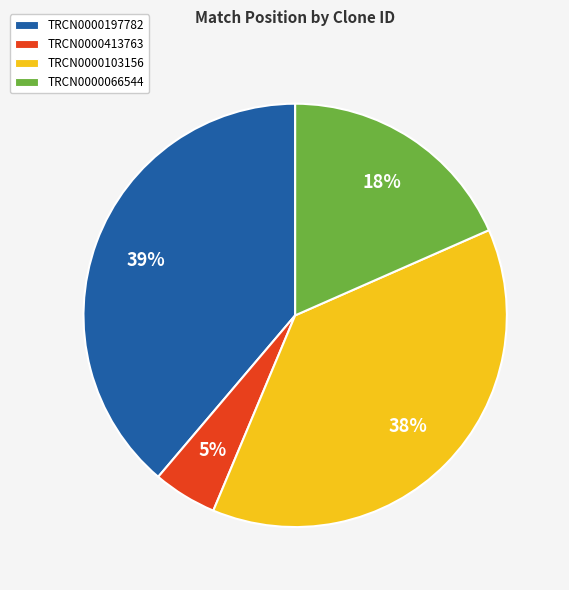

Count the number of slices in the pie.

4